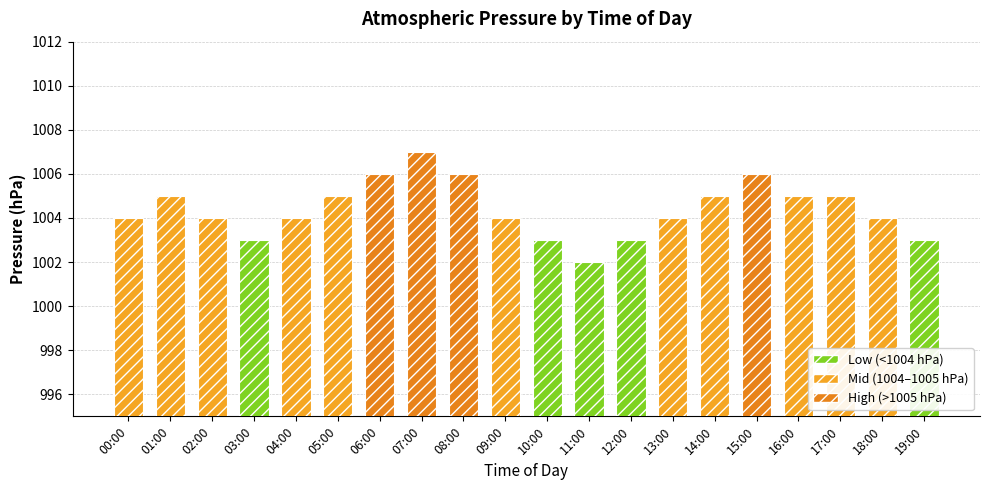

What is the difference between the maximum and minimum values?

5